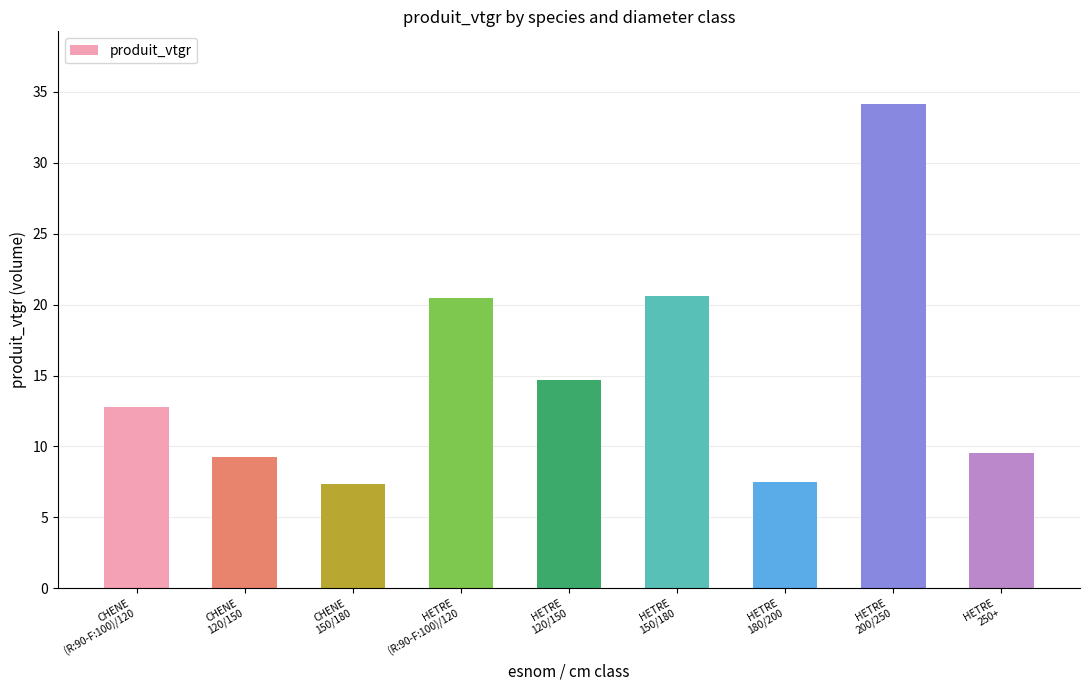

What is the value of the 2nd bar from the left?

9.3